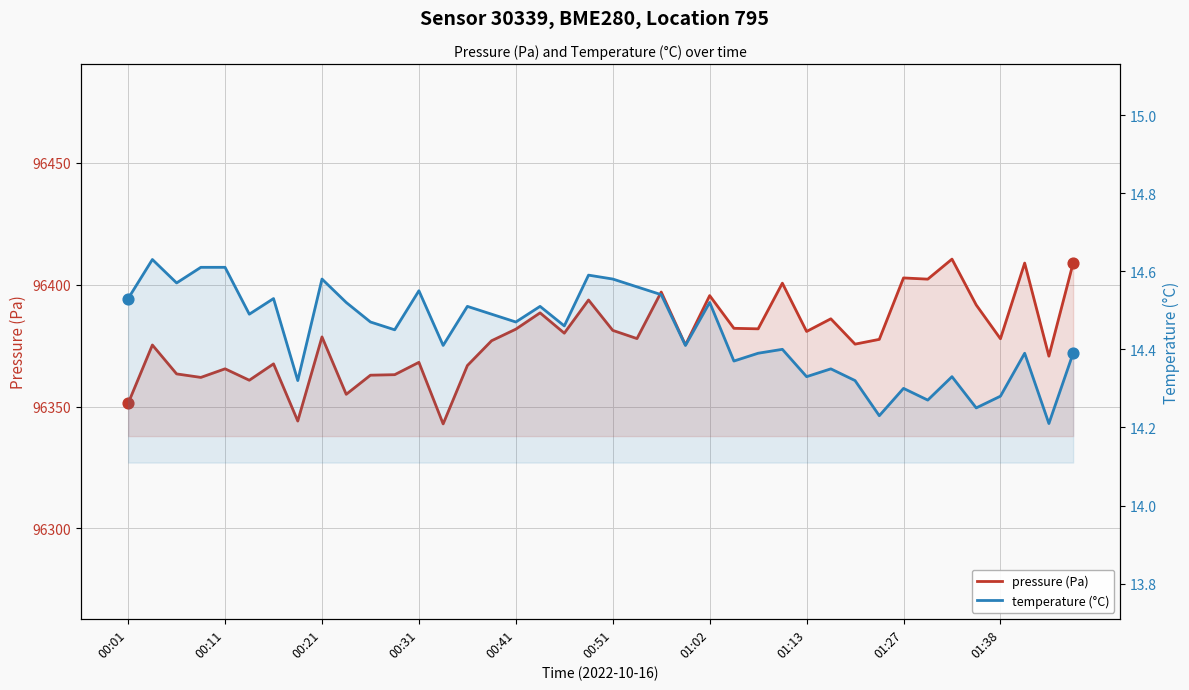

Which series contains the highest Y value?

pressure (Pa)